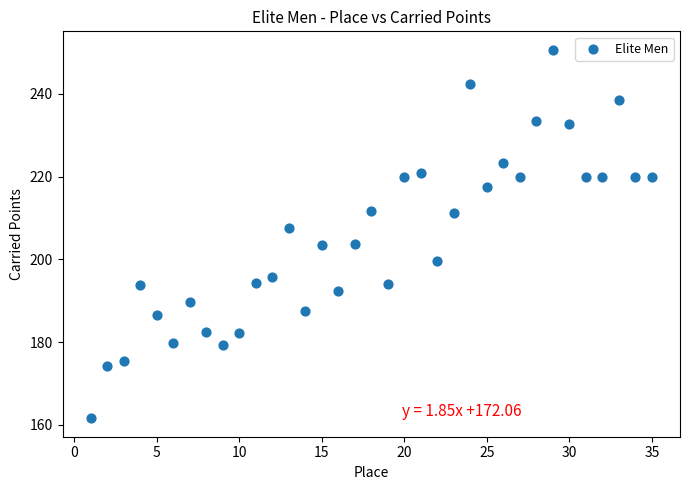

What is the range of Y values (max minus min)?

89.1